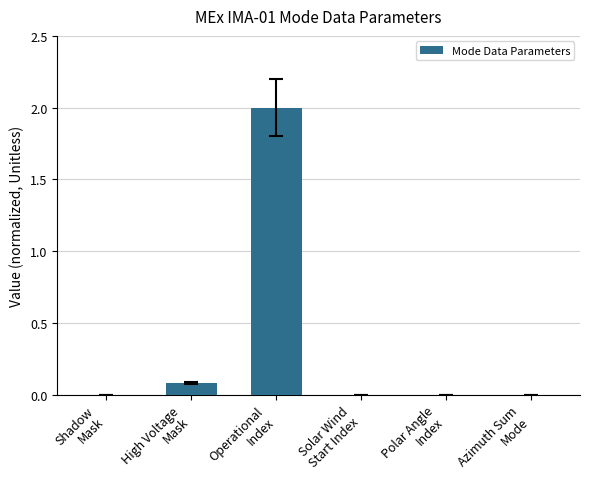

What is the sum of all values?

2.1